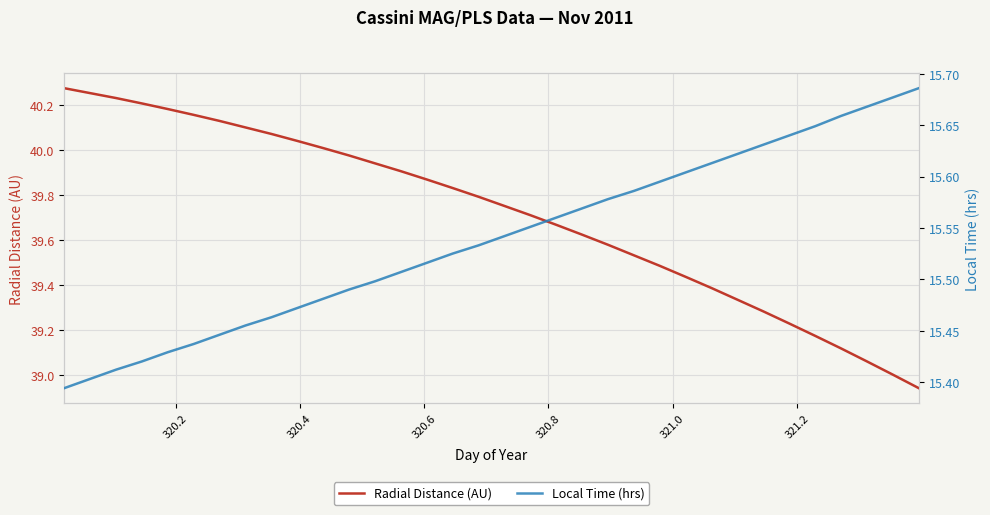

Reading right to left, list all the values displayed in this chart.

Radial Distance (AU): 38.9	39.0	39.1	39.1	39.2	39.2	39.3	39.3	39.4	39.4	39.5	39.5	39.6	39.6	39.7	39.7	39.8	39.8	39.8	39.9	39.9	39.9	40.0	40.0	40.0	40.1	40.1	40.1	40.2	40.2	40.2	40.2	40.3	40.3
Local Time (hrs): 15.7	15.7	15.7	15.7	15.6	15.6	15.6	15.6	15.6	15.6	15.6	15.6	15.6	15.6	15.6	15.6	15.5	15.5	15.5	15.5	15.5	15.5	15.5	15.5	15.5	15.5	15.5	15.4	15.4	15.4	15.4	15.4	15.4	15.4